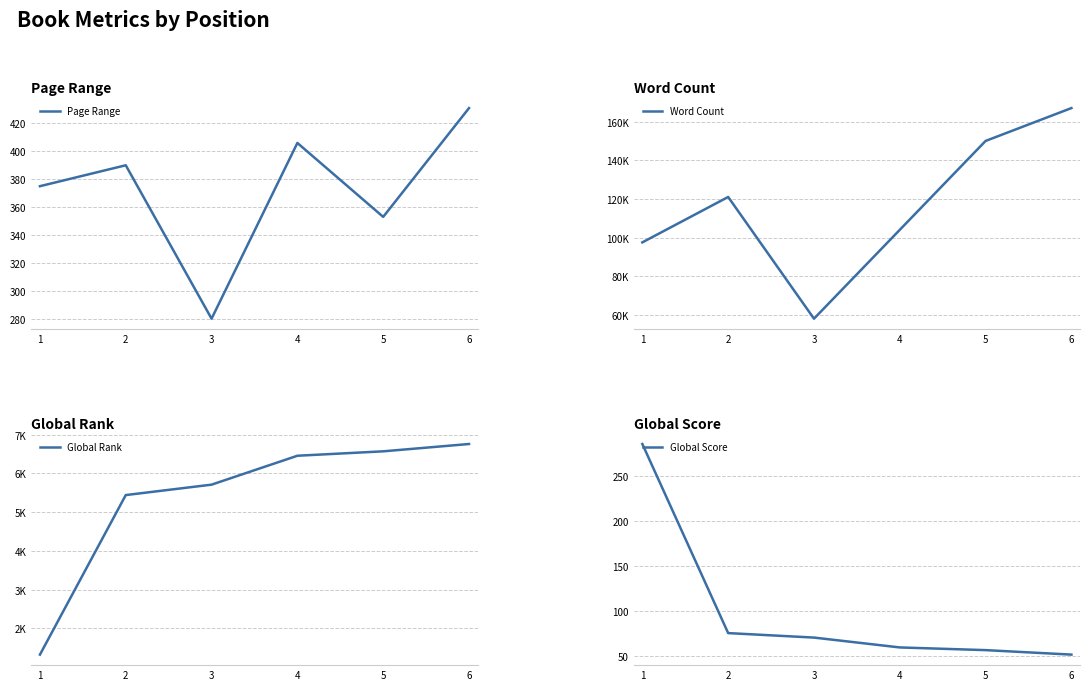

At which category is the sum across all series the highest?

6